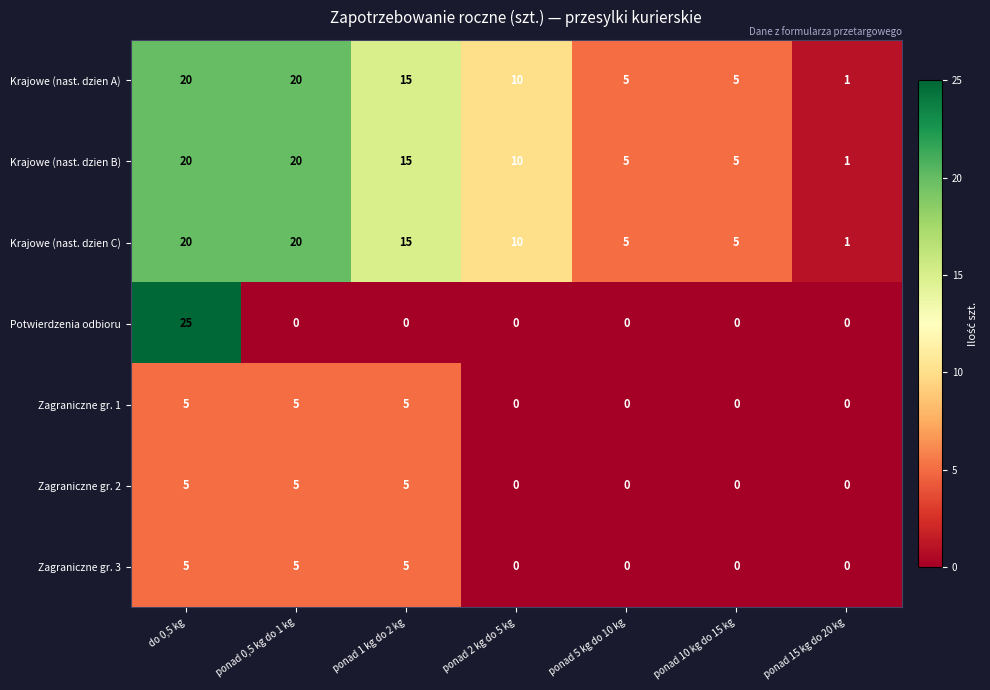

How many series are shown in this chart?

7